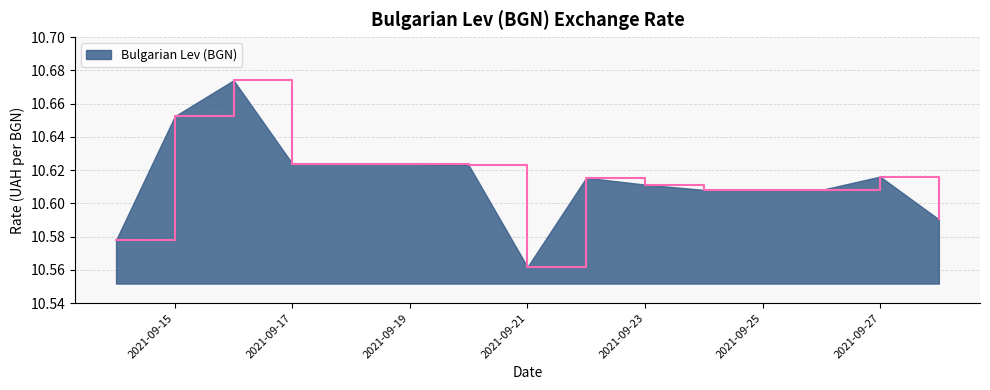

How many lines are shown in the chart?

1